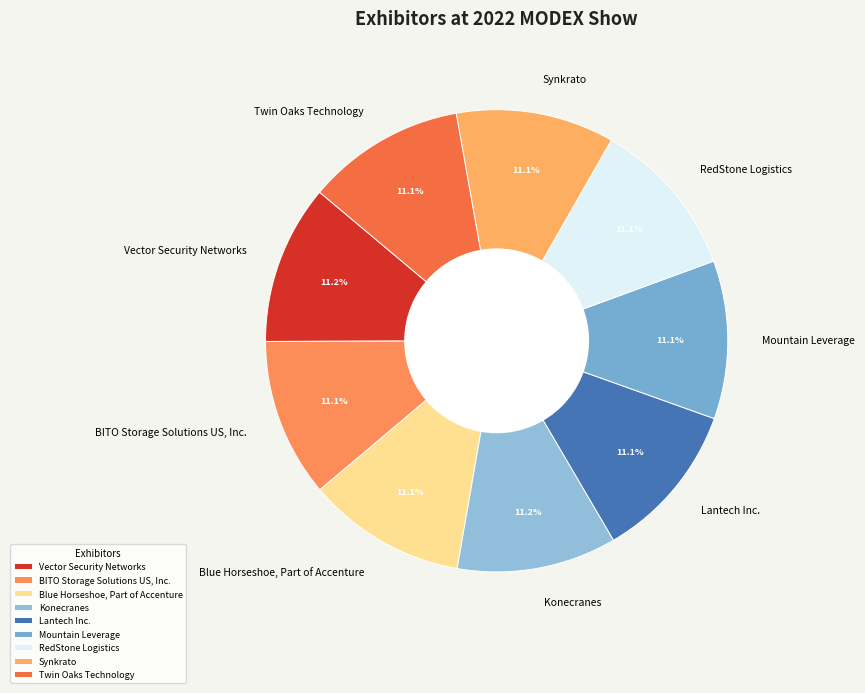

To the nearest percent, what is the combined percentage of Vector Security Networks and Twin Oaks Technology?

22%